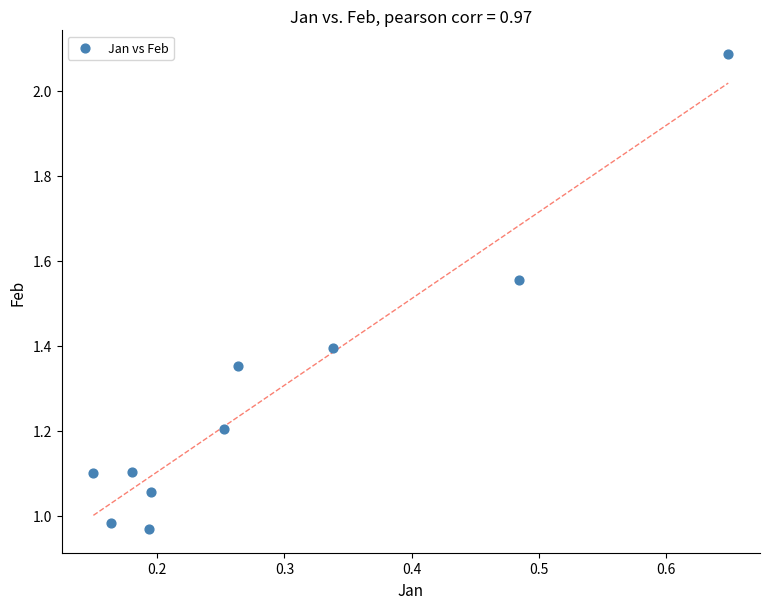

What is the average Y value?

1.3